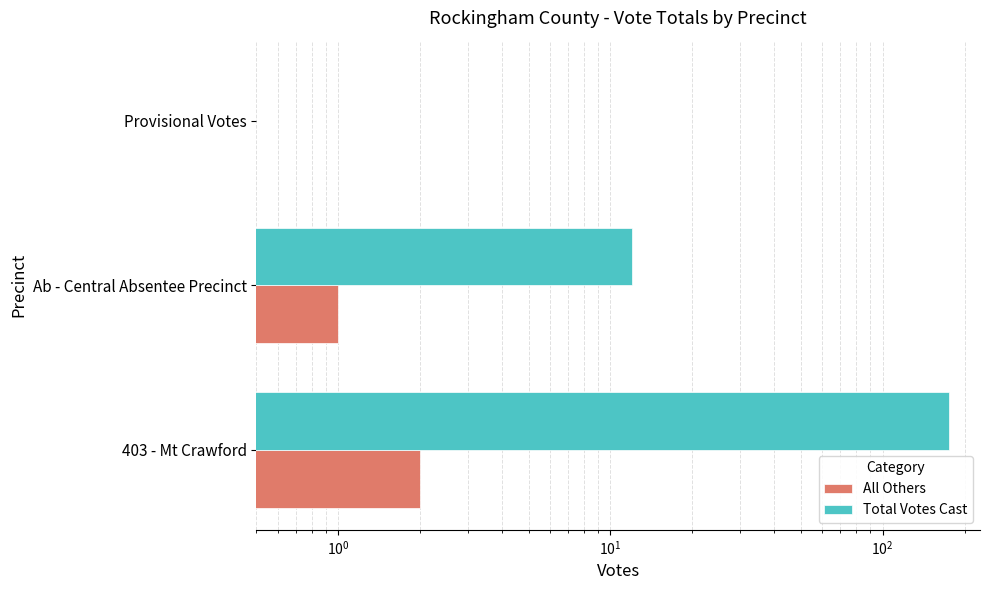

What is the sum of all Total Votes Cast values?

188